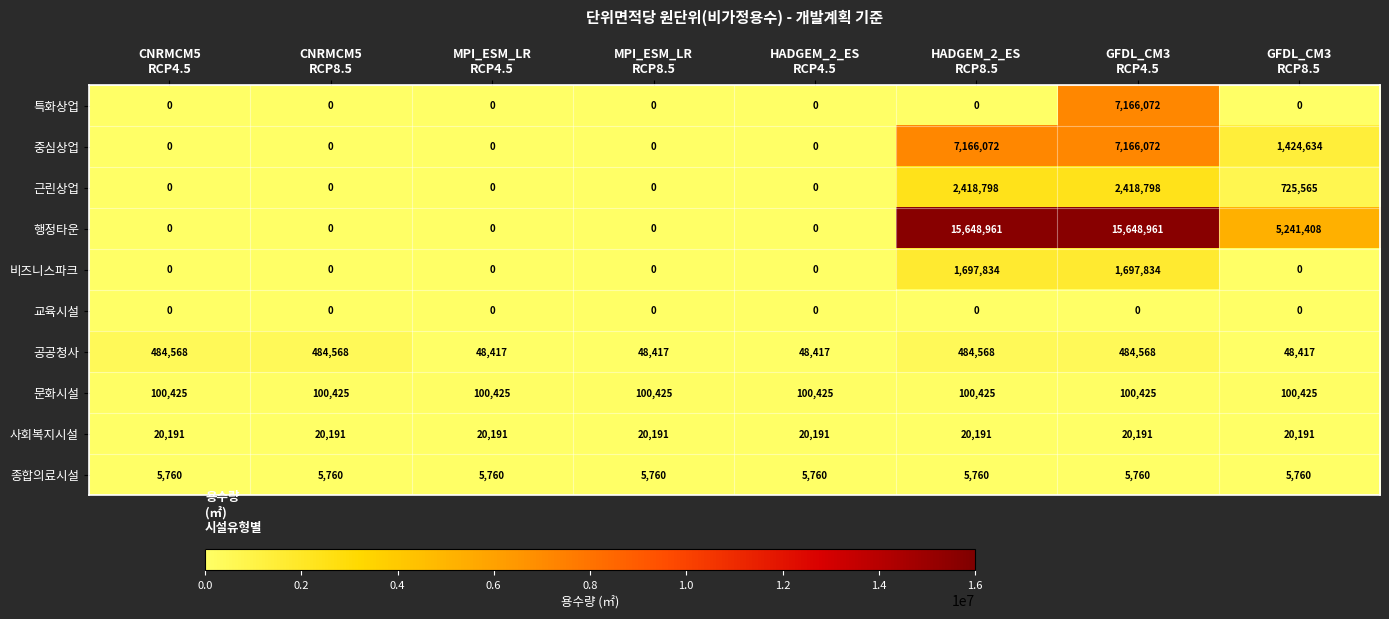

Which series has the largest total across all categories?

행정타운